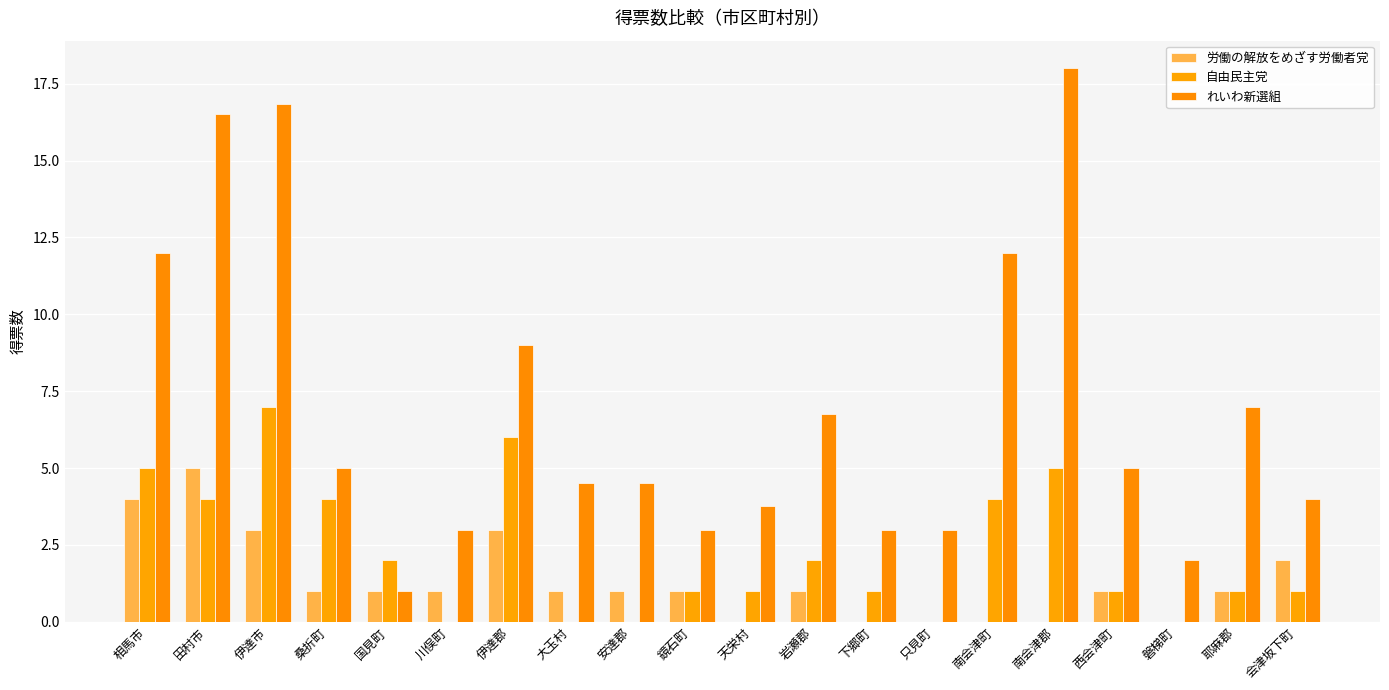

How many groups of bars are there?

20